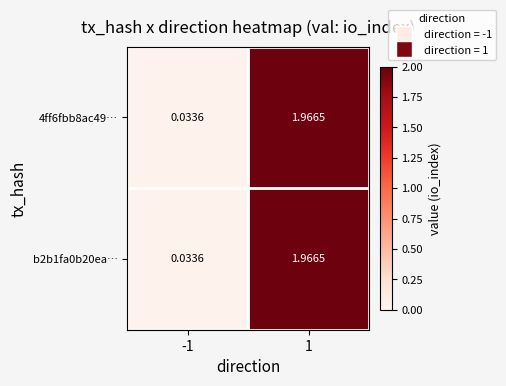

Is the value of b2b1fa0b20ea… at 1 greater than the value of 4ff6fbb8ac49… at -1?

Yes